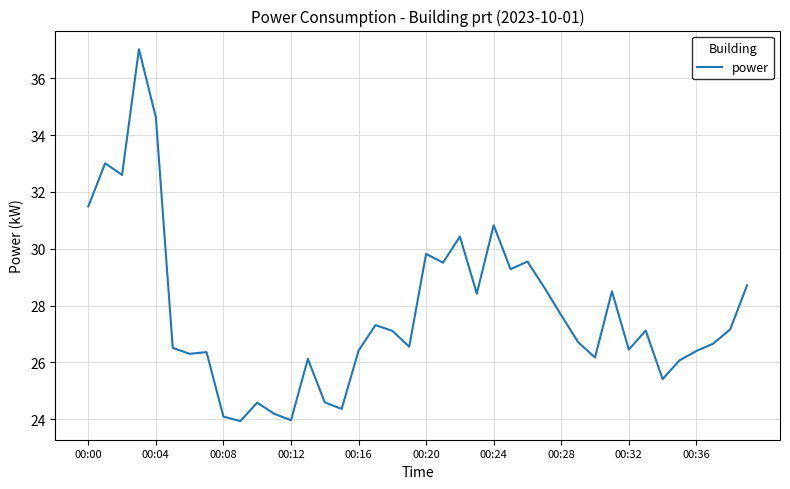

What is the greatest value displayed?

37.0